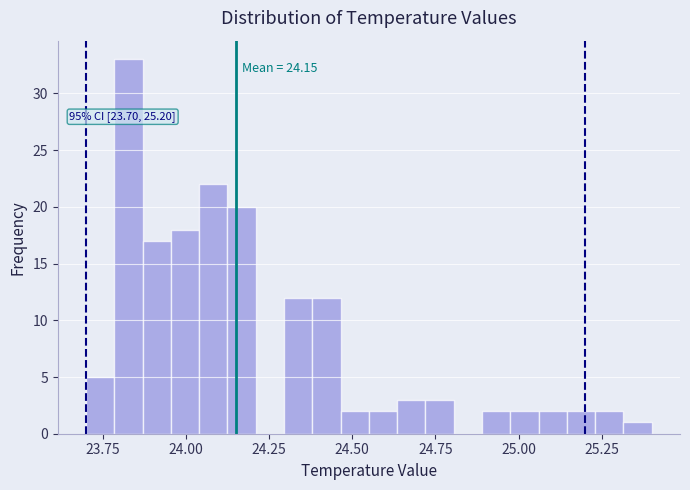

Around what value on the x-axis is the tallest bar? Give the approximate position of its centre, as read against the axis.

23.85